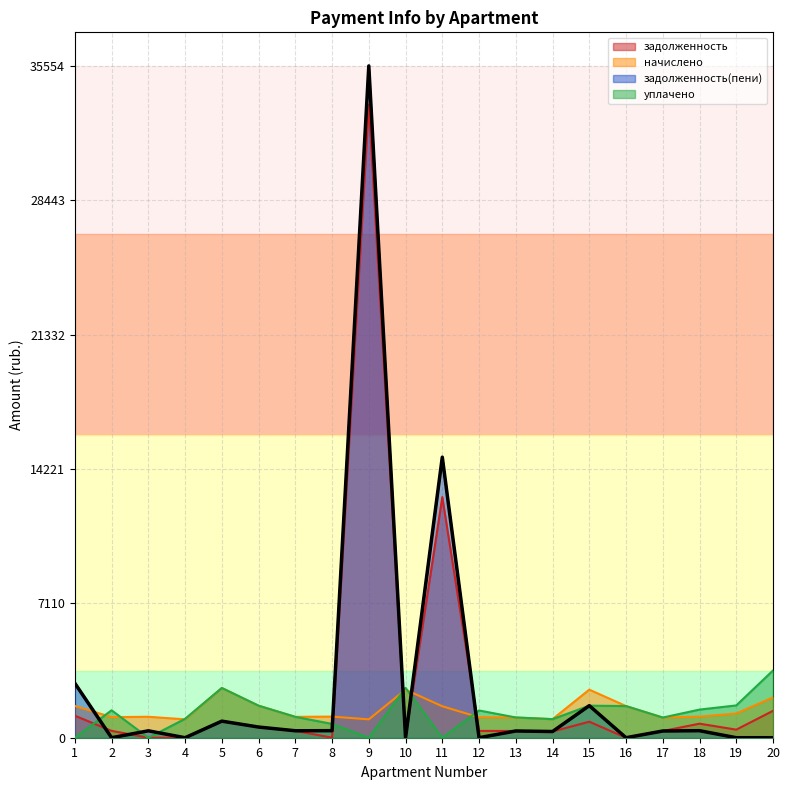

Count the number of data series in this chart.

4